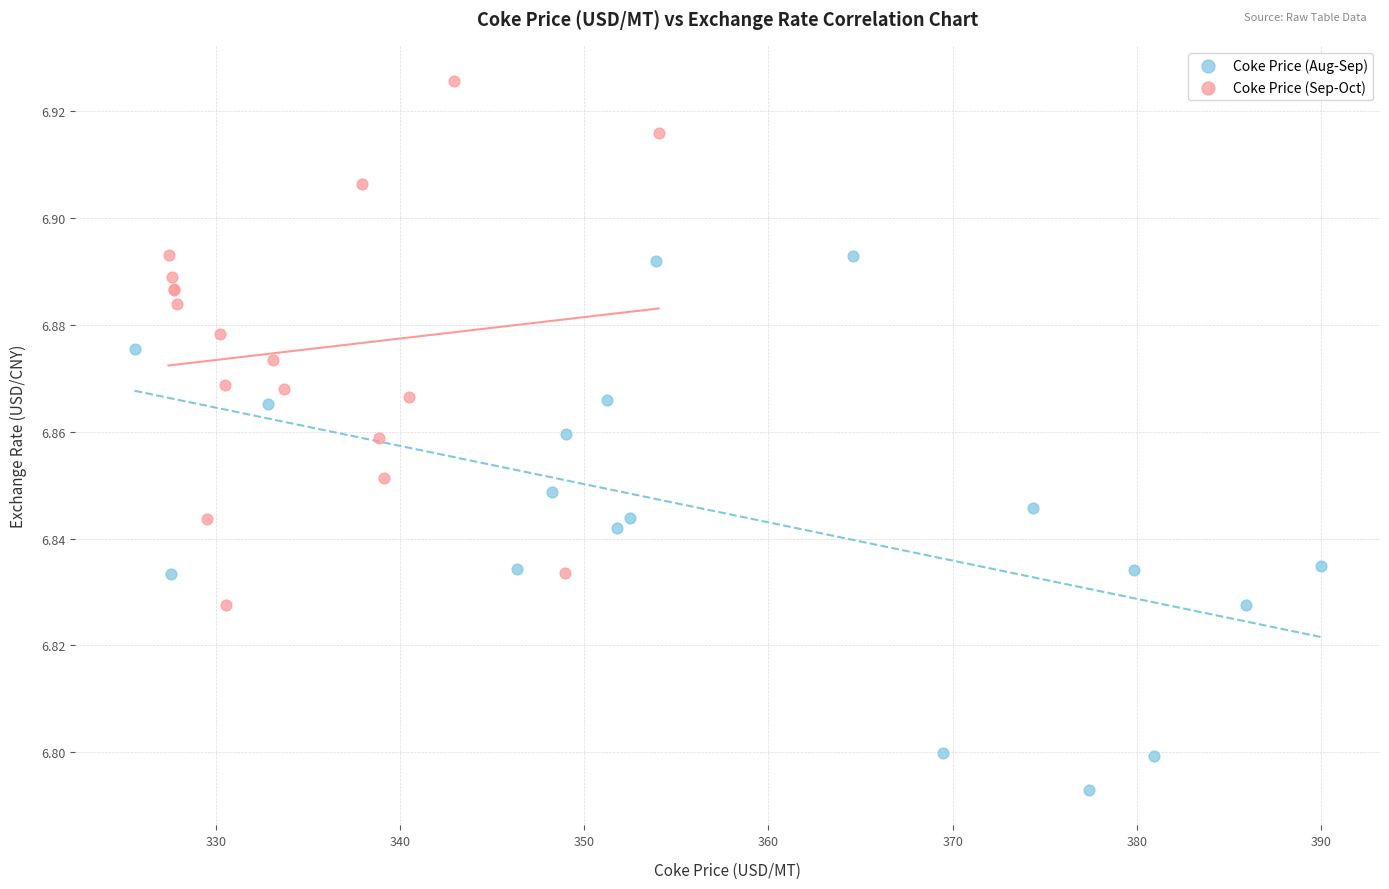

Which series reaches the minimum Y coordinate?

Coke Price (Aug-Sep)